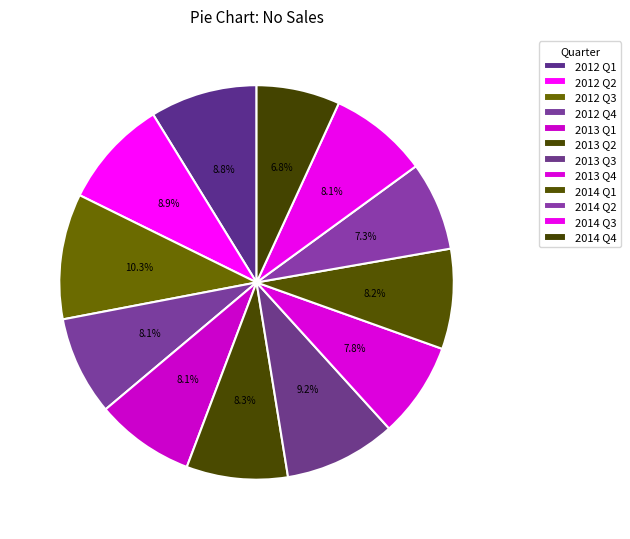

How many segments does this pie chart have?

12